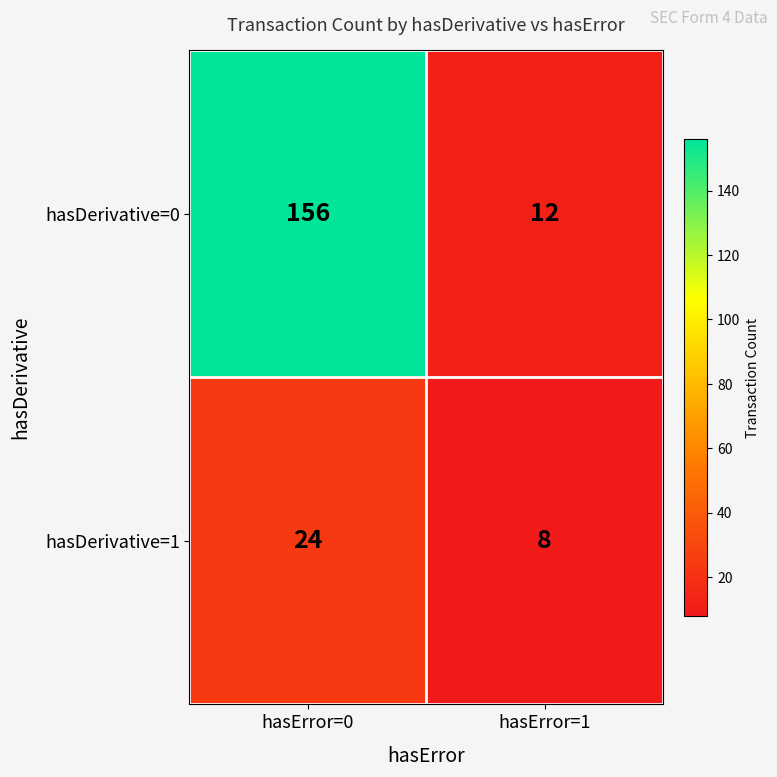

What is the maximum value shown in the chart?

156